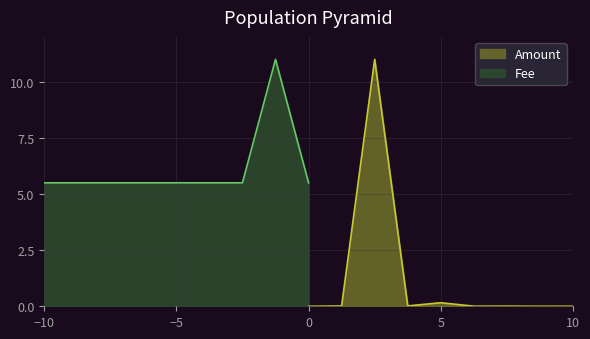

The Amount series shows -4.1 at 0. True or false?

False